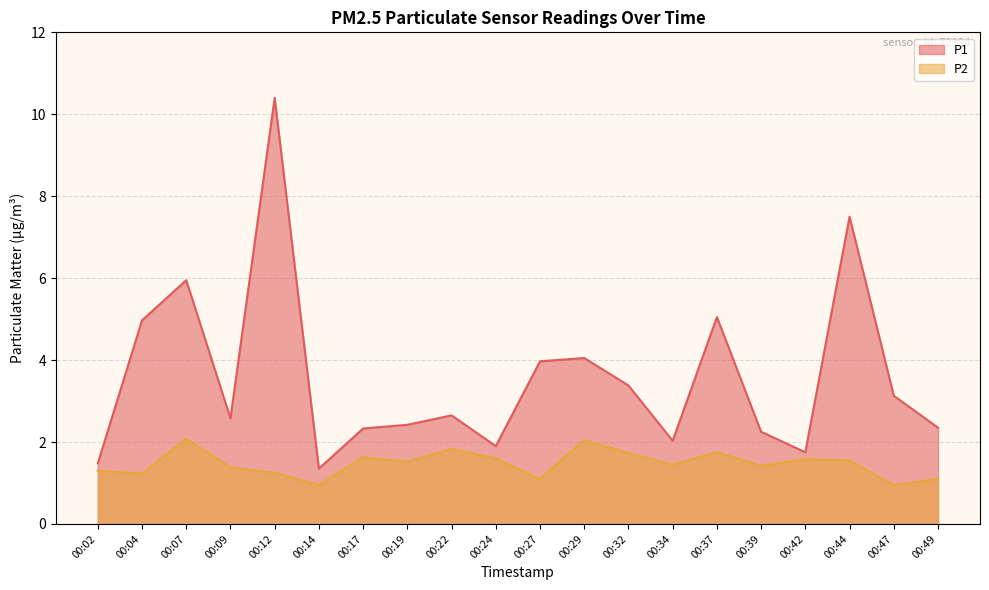

What is the difference between the second highest and minimum values in the P2 series?

1.1